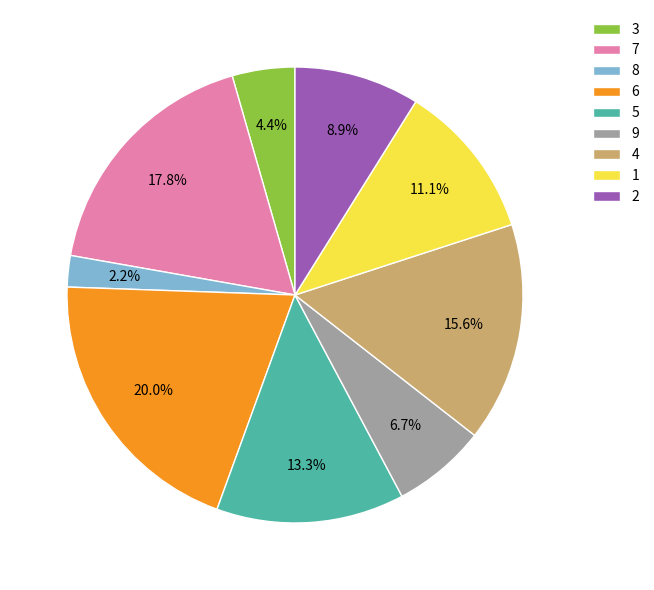

The 4 slice represents 25% of the pie. True or false?

False